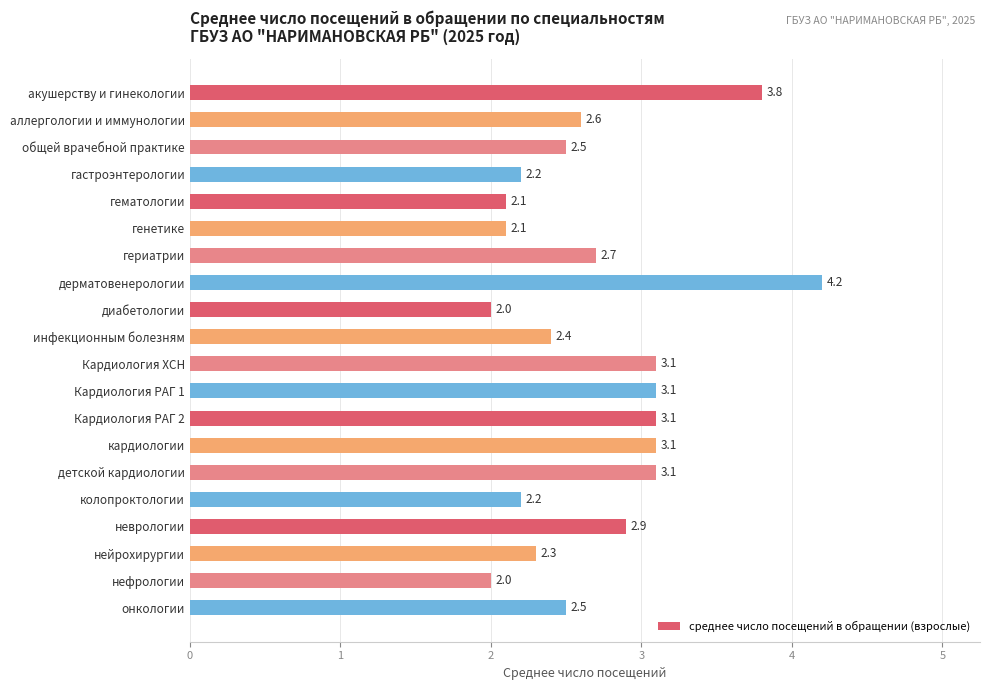

Reading bottom to top, extract all data points from this chart.

2.5	2.0	2.3	2.9	2.2	3.1	3.1	3.1	3.1	3.1	2.4	2.0	4.2	2.7	2.1	2.1	2.2	2.5	2.6	3.8